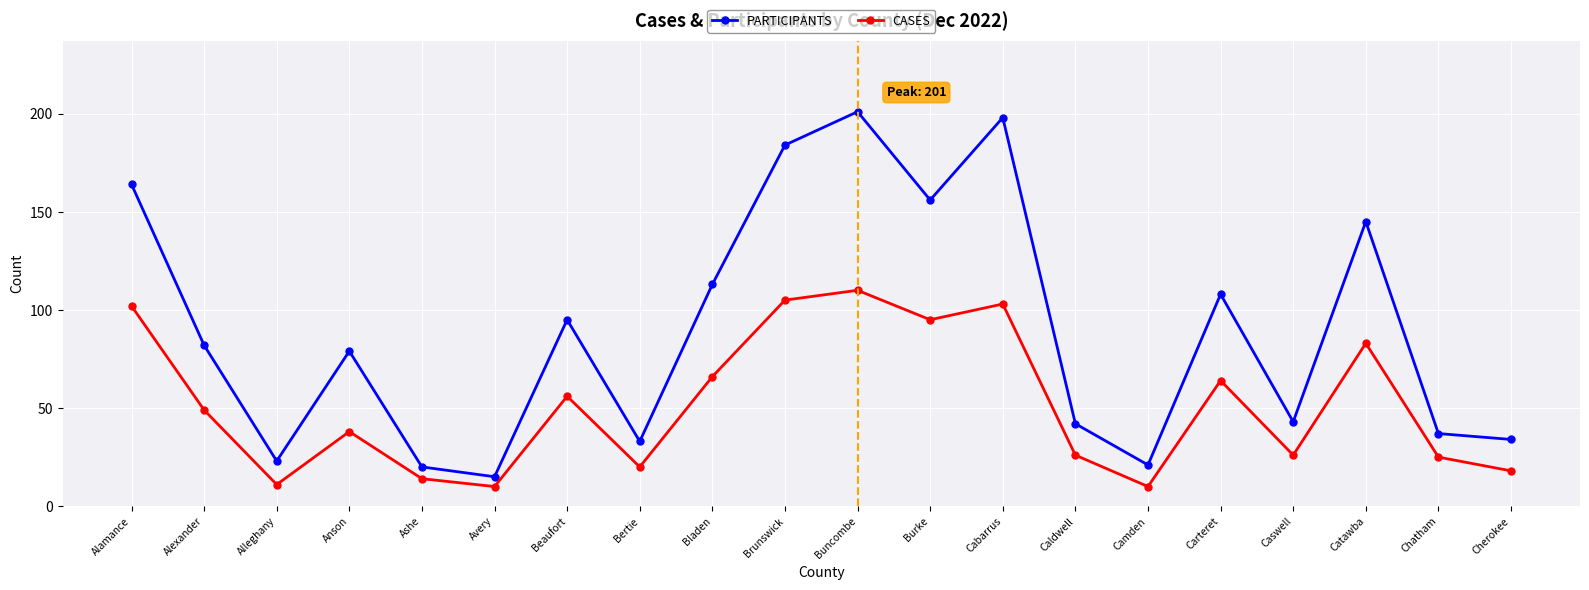

At which label does CASES first exceed 49?

Alamance